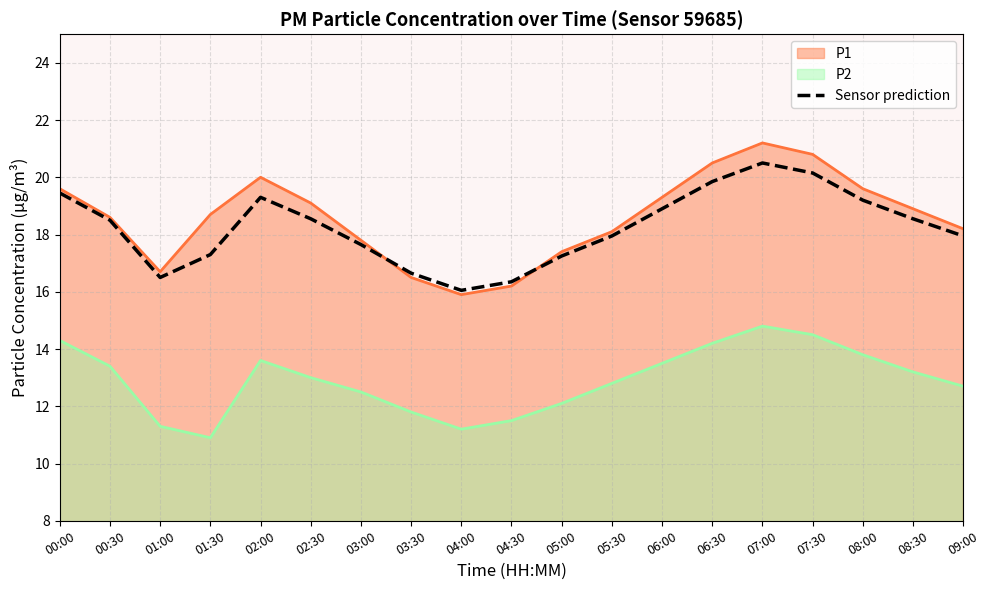

Is it true that Sensor prediction equals 6.7 at 05:30?

False